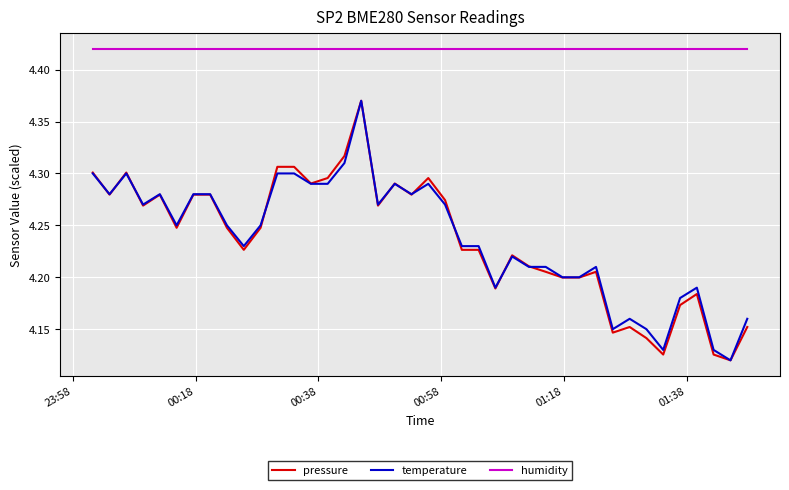

True or false: humidity and pressure intersect in this chart.

False